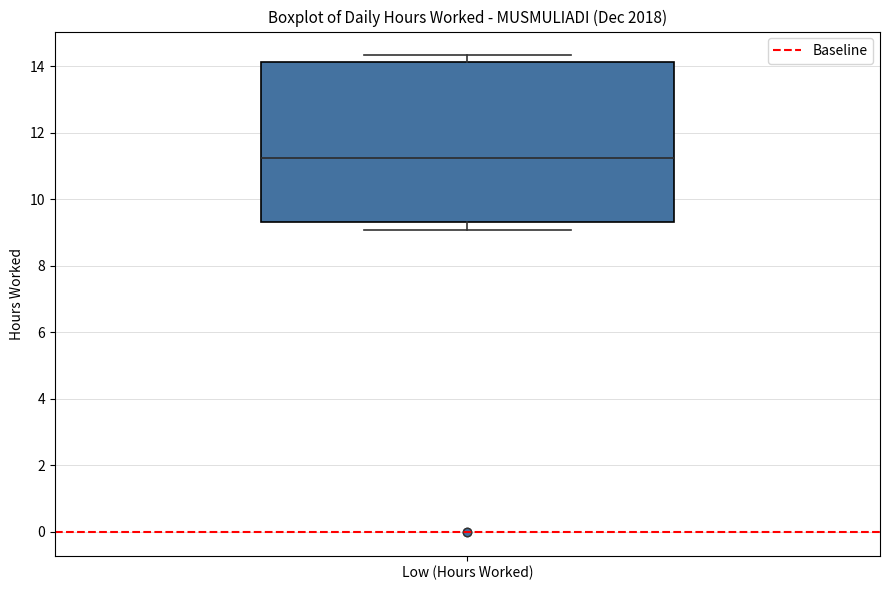

Read this box plot against the y-axis: the position of the median line, the range covered by the box, and the ends of both whiskers. The values are not printed on the chart, so give them approximately, as read against the axis.

median 11.2, box 9.4 to 14.2, whiskers 9.0 to 14.4